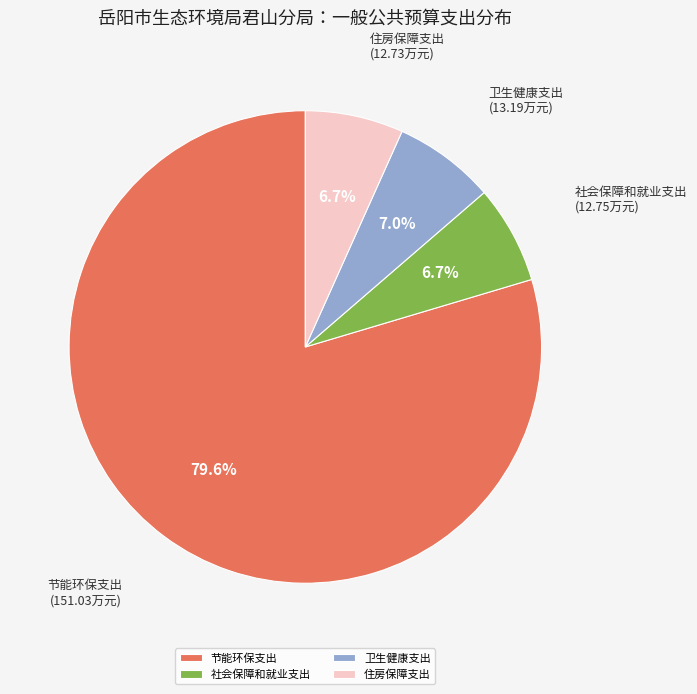

Is 节能环保支出 the majority of the pie?

Yes